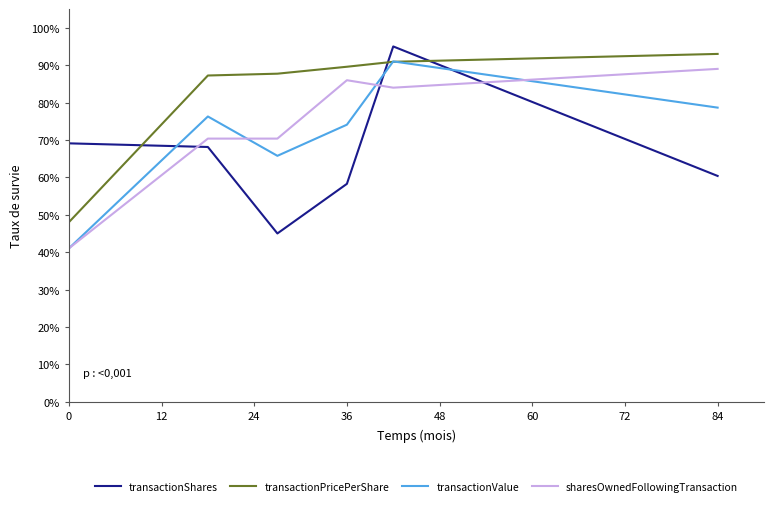

What is the highest value of the transactionShares series?

95.0